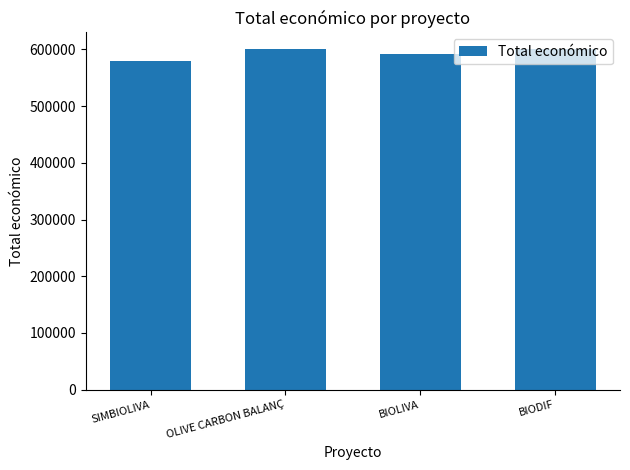

At which category does the chart reach its minimum across all series?

SIMBIOLIVA